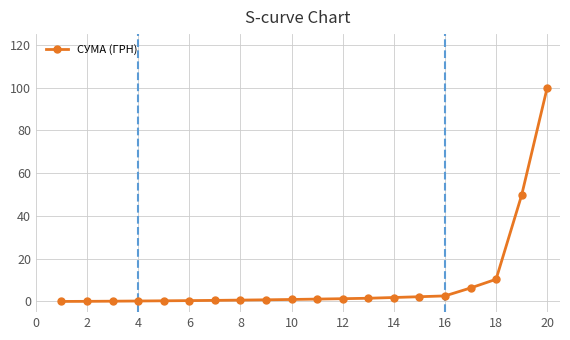

How many categories are shown in the chart?

20